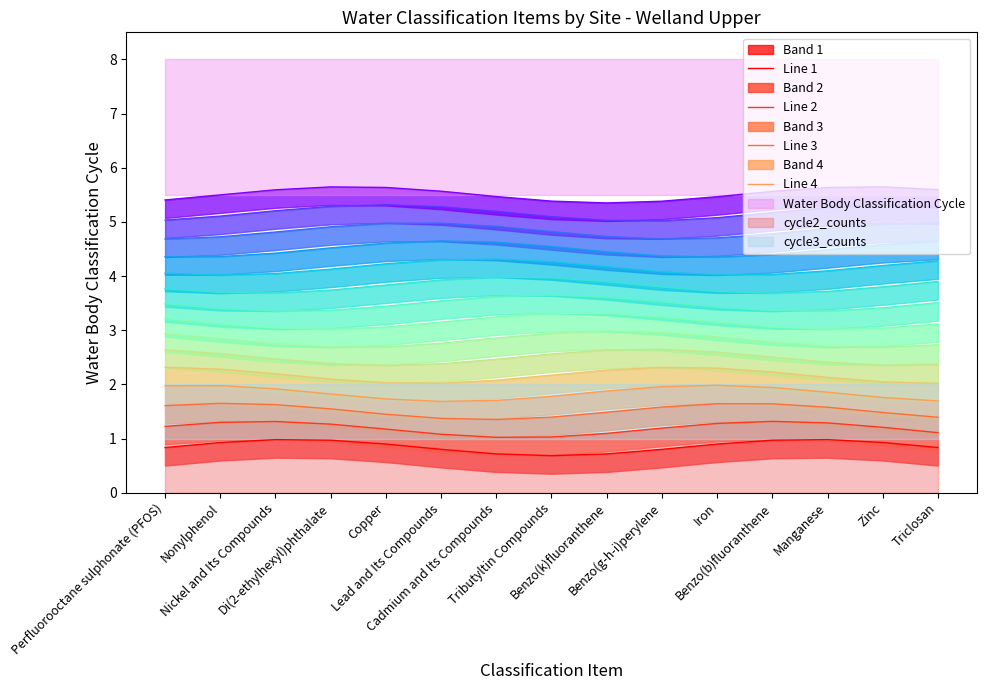

At which label does Line 2 reach its peak?

Benzo(b)fluoranthene